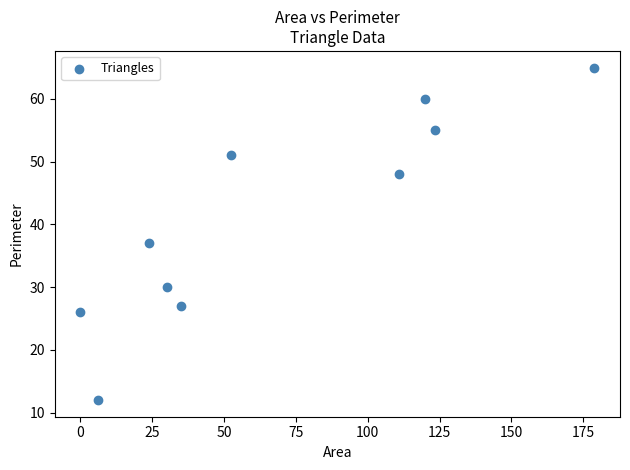

What is the average Y value?

41